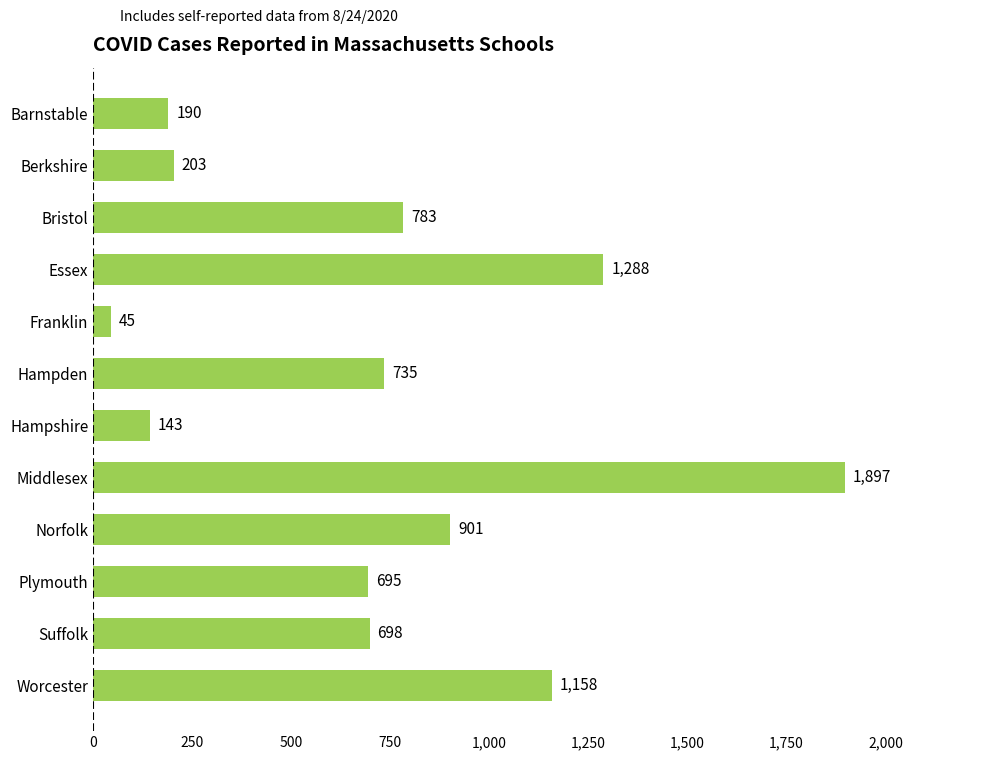

Reading bottom to top, list all the values displayed in this chart.

Worcester=1158	Suffolk=698	Plymouth=695	Norfolk=901	Middlesex=1897	Hampshire=143	Hampden=735	Franklin=45	Essex=1288	Bristol=783	Berkshire=203	Barnstable=190